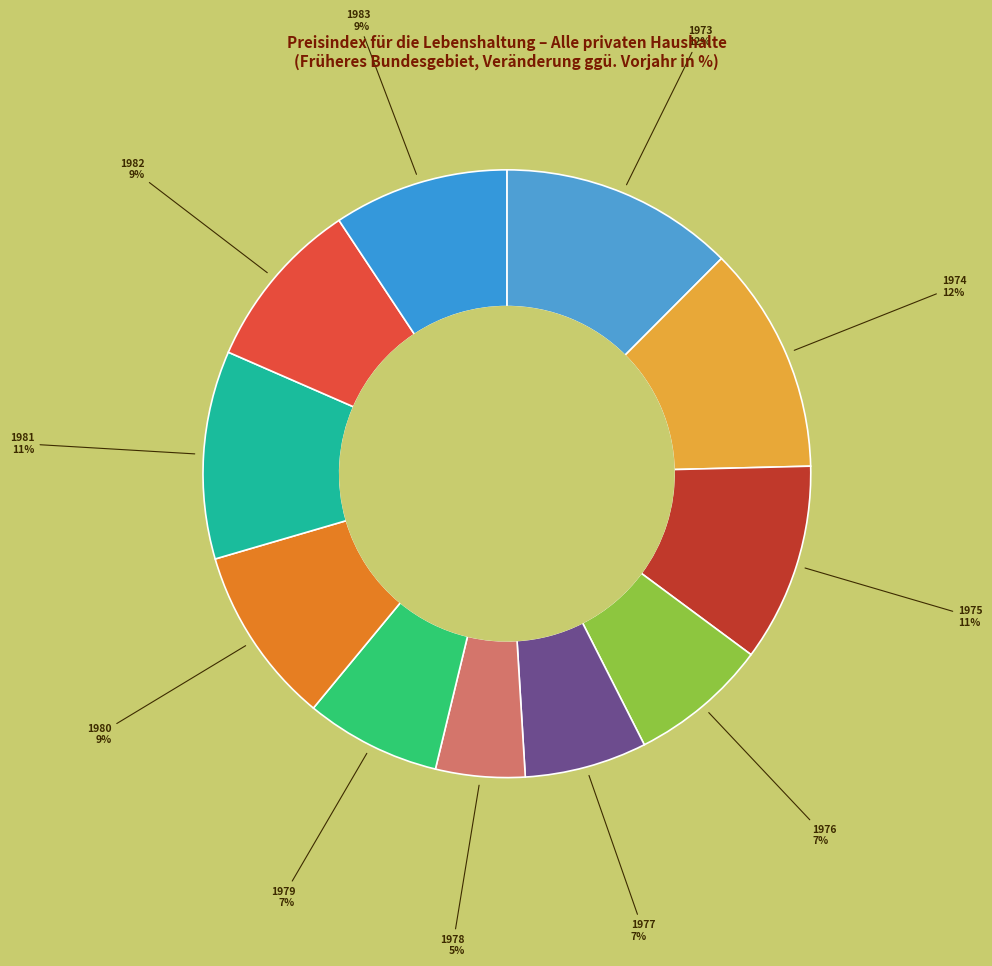

How many segments does this pie chart have?

11